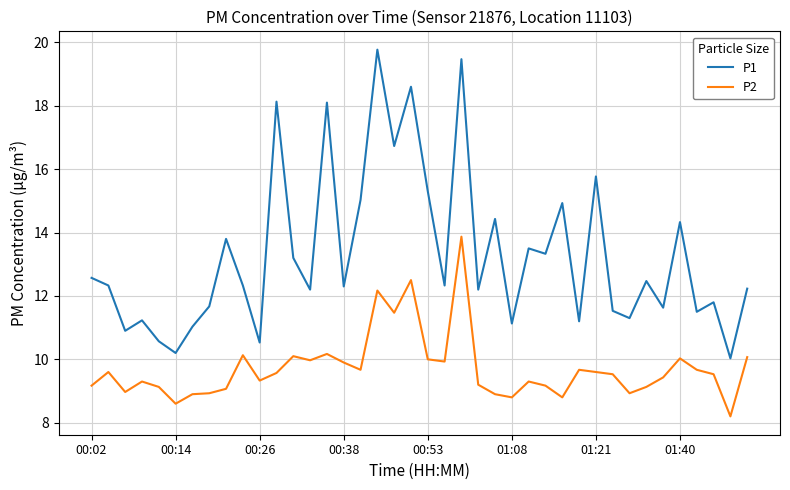

True or false: P2 and P1 cross at least once.

False